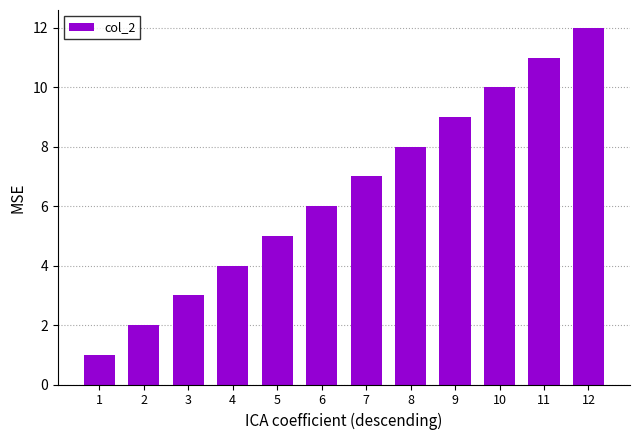

What is the smallest value displayed?

1